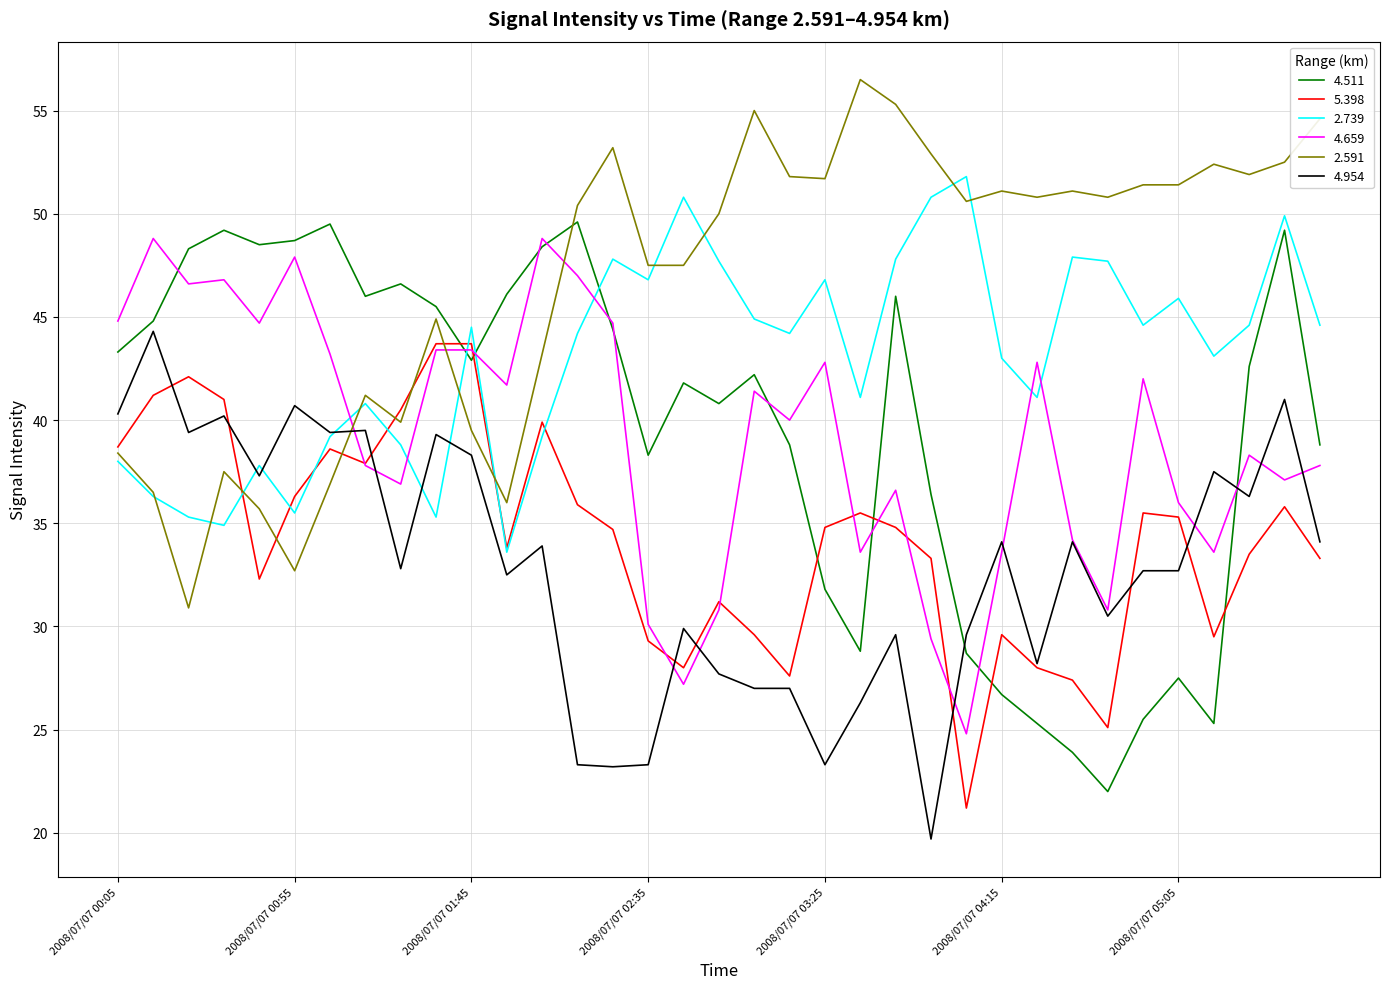

What is the lowest value of the 2.591 series?

30.9